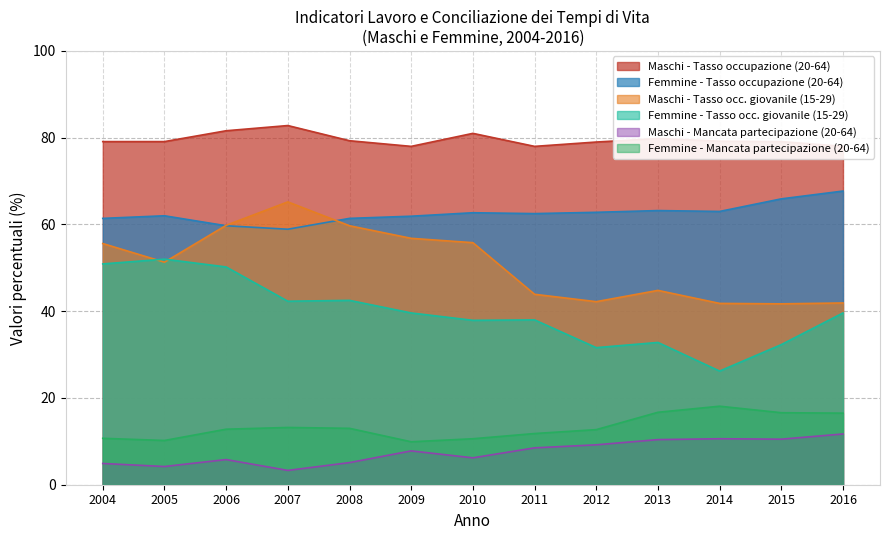

True or false: Femmine - Tasso occ. giovanile (15-29) and Maschi - Mancata partecipazione (20-64) intersect in this chart.

False